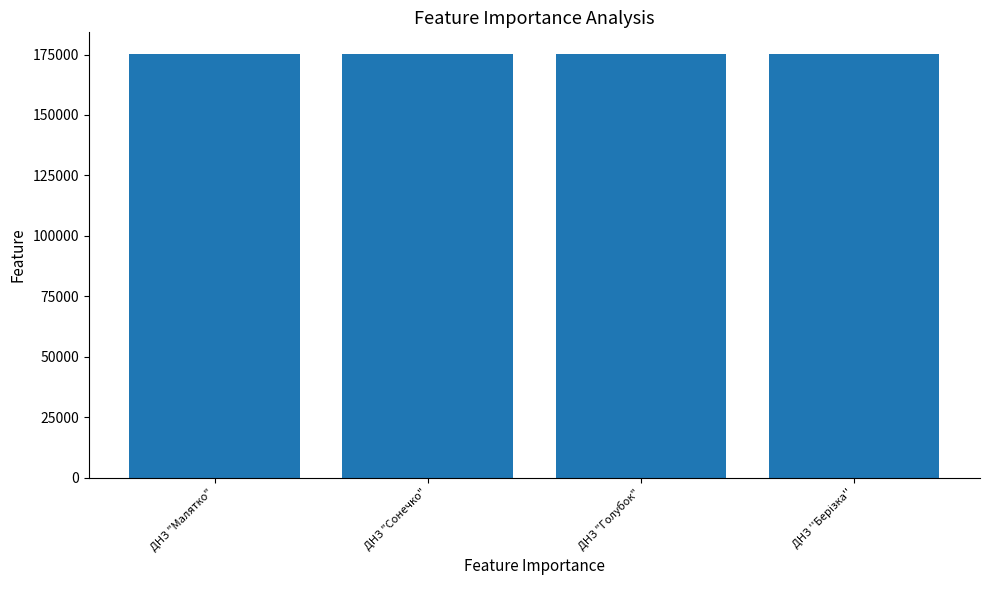

How many series are shown in this chart?

1